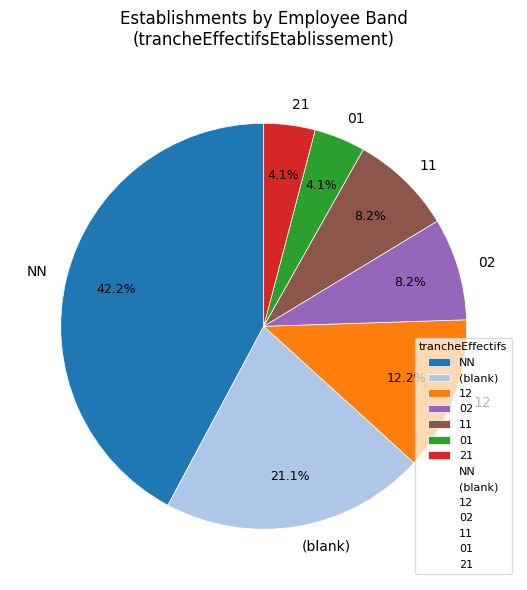

Is 21 the majority of the pie?

No